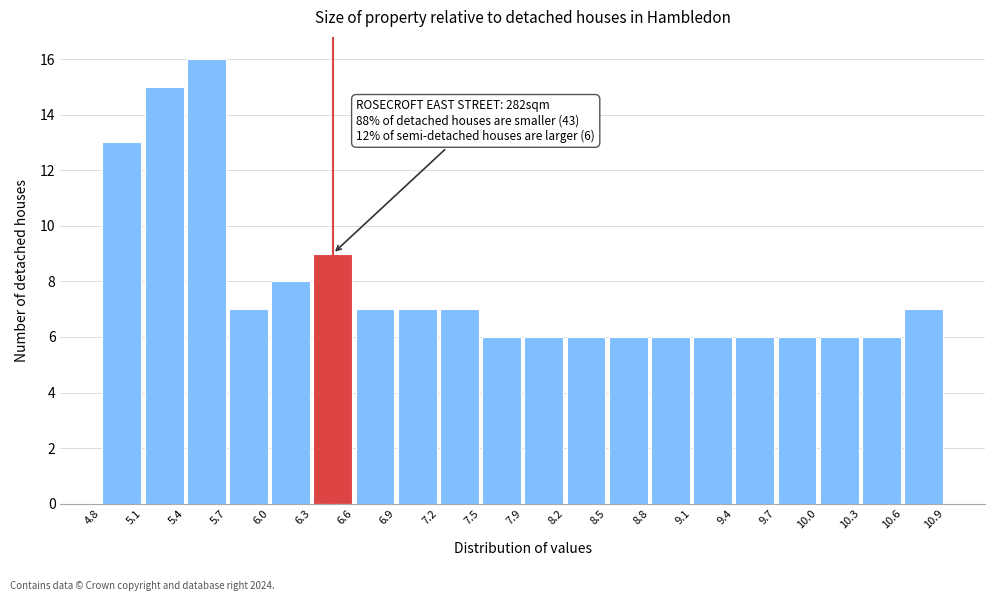

Over which range of the x-axis is the bar tallest?

5.4 to 5.7